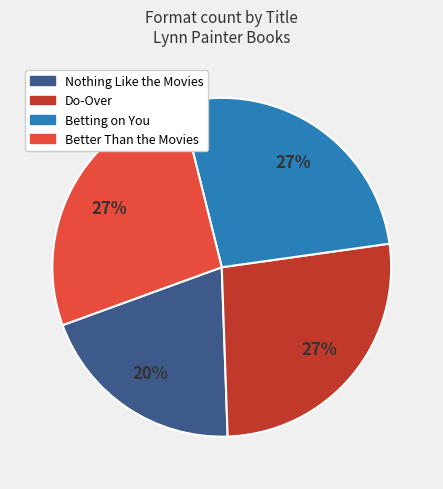

Approximately how many times larger is the value at Betting on You compared to Do-Over?

1.0